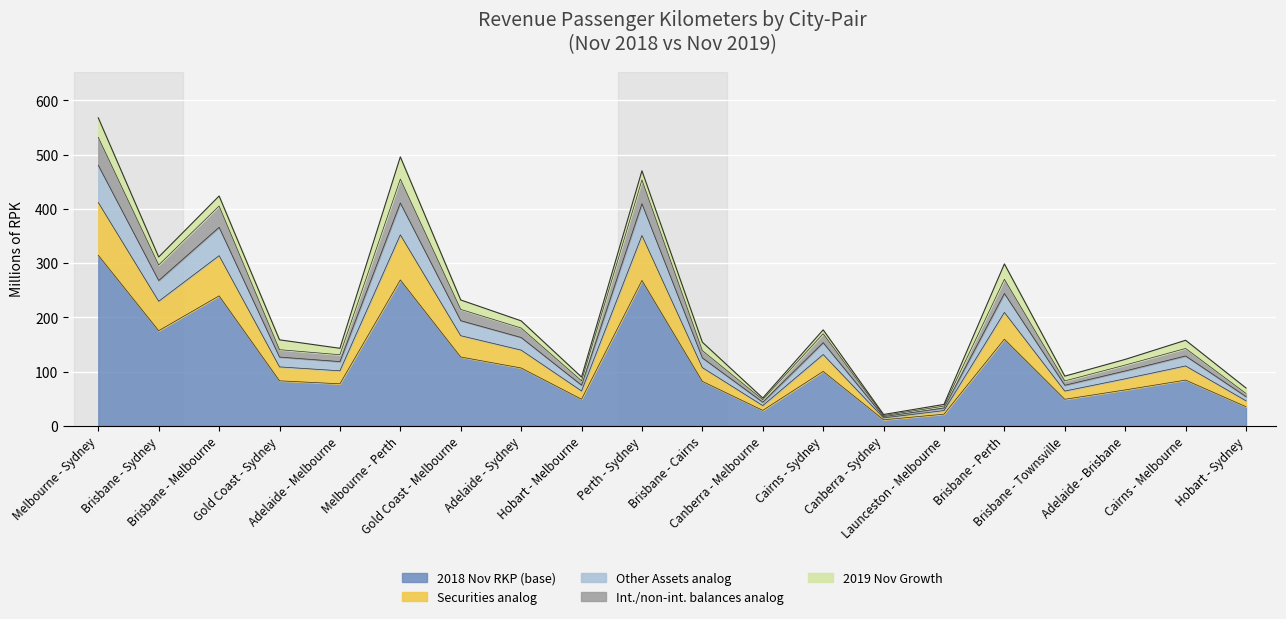

What is the spread (max minus min) of values at Melbourne - Sydney?

253.2